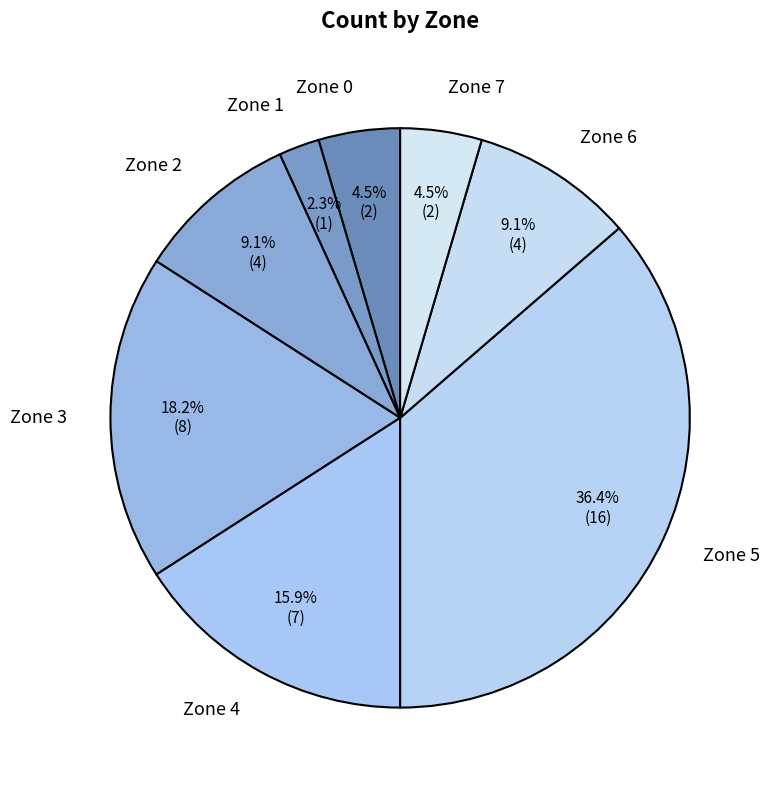

Which category has the biggest portion of the pie?

Zone 5